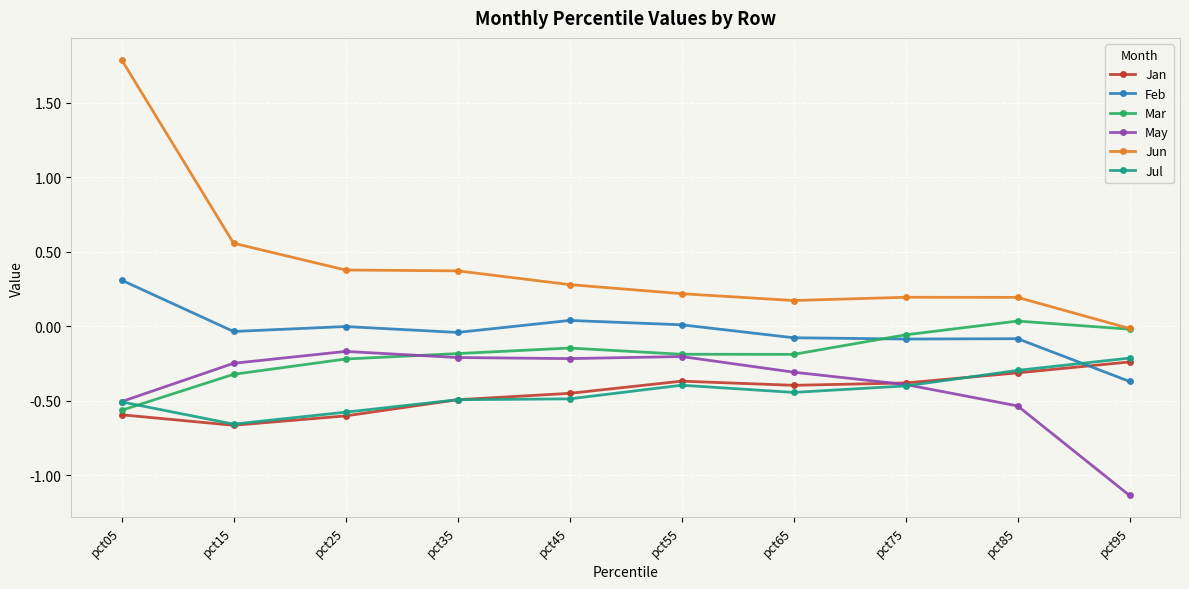

At which label is May closest to 0?

pct25